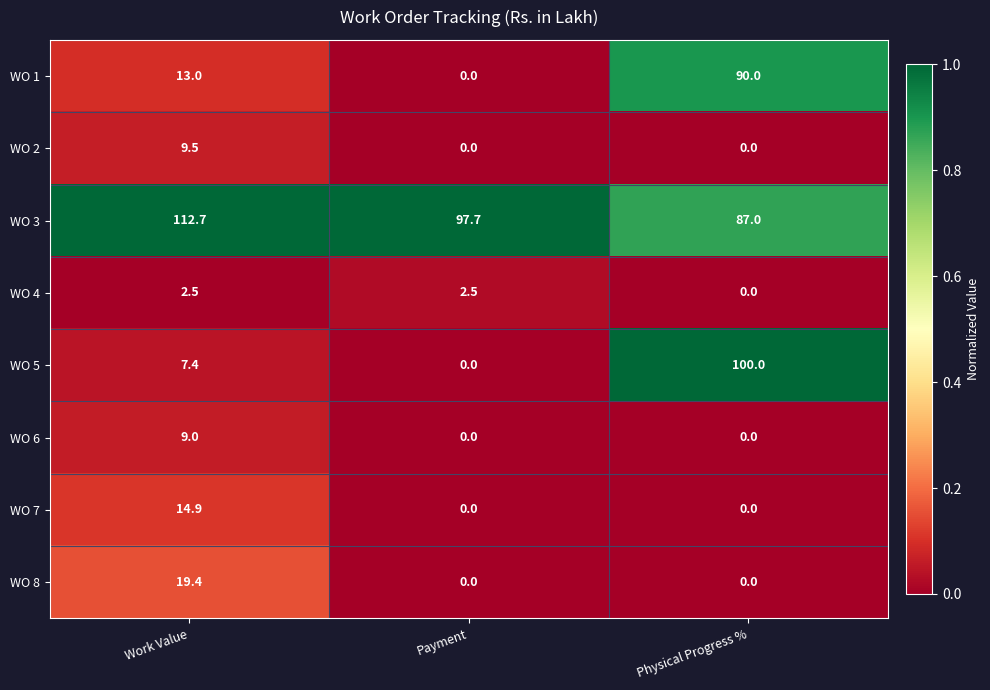

Which series has the largest total across all categories?

WO 3